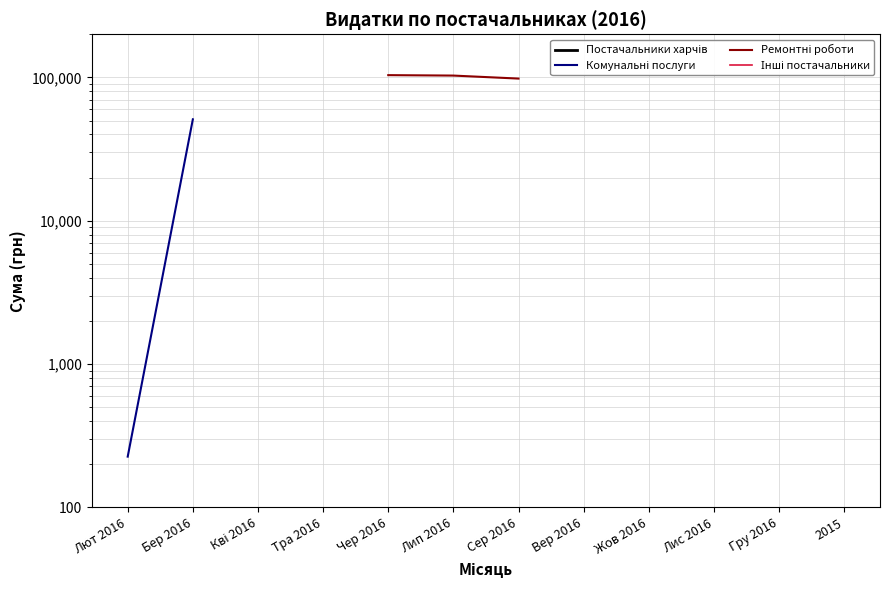

What are all the series names shown in the legend?

Постачальники харчів, Комунальні послуги, Ремонтні роботи, Інші постачальники